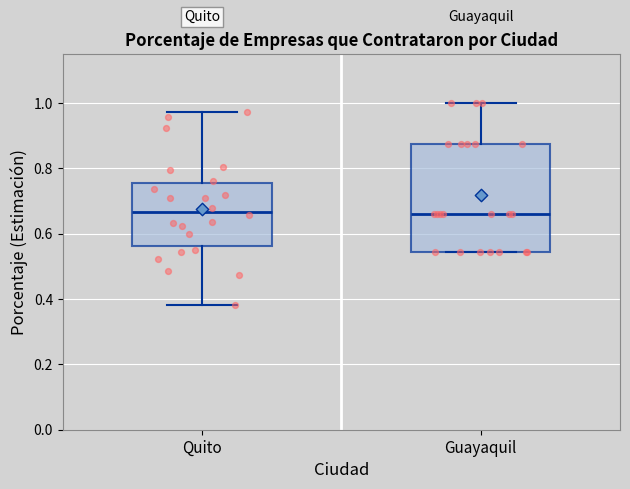

Reading left to right, read every box against the y-axis: the position of its median line, the range the box covers, and the ends of its whiskers. The values are not printed on the chart, so give them approximately, as read against the axis.

Quito: median 0.66, box 0.56 to 0.76, whiskers 0.38 to 0.98
Guayaquil: median 0.66, box 0.54 to 0.88, whiskers 0.54 to 1.00